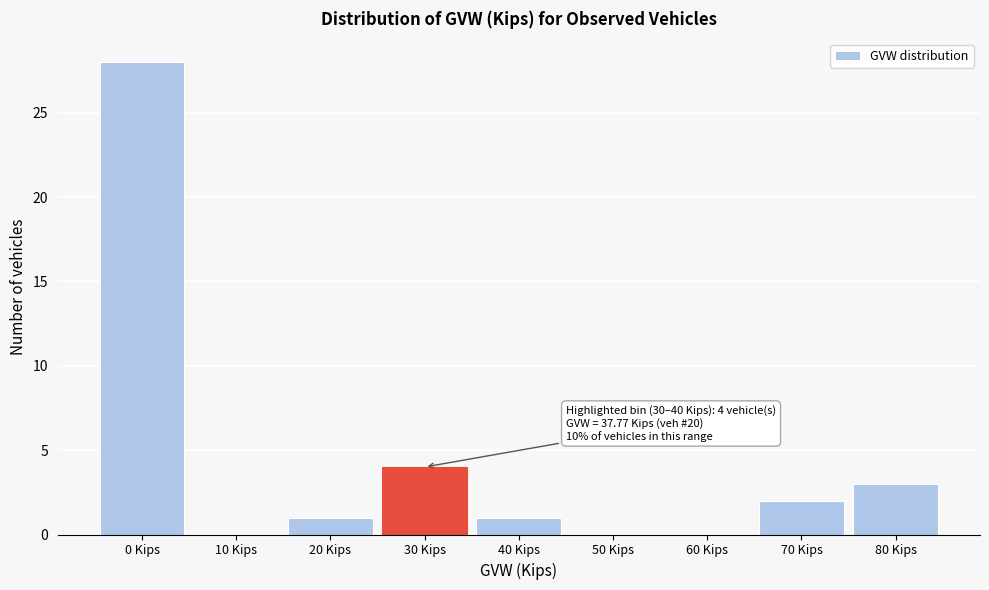

Reading left to right, list all the values displayed in this chart.

0 Kips=28	10 Kips=0	20 Kips=1	30 Kips=4	40 Kips=1	50 Kips=0	60 Kips=0	70 Kips=2	80 Kips=3